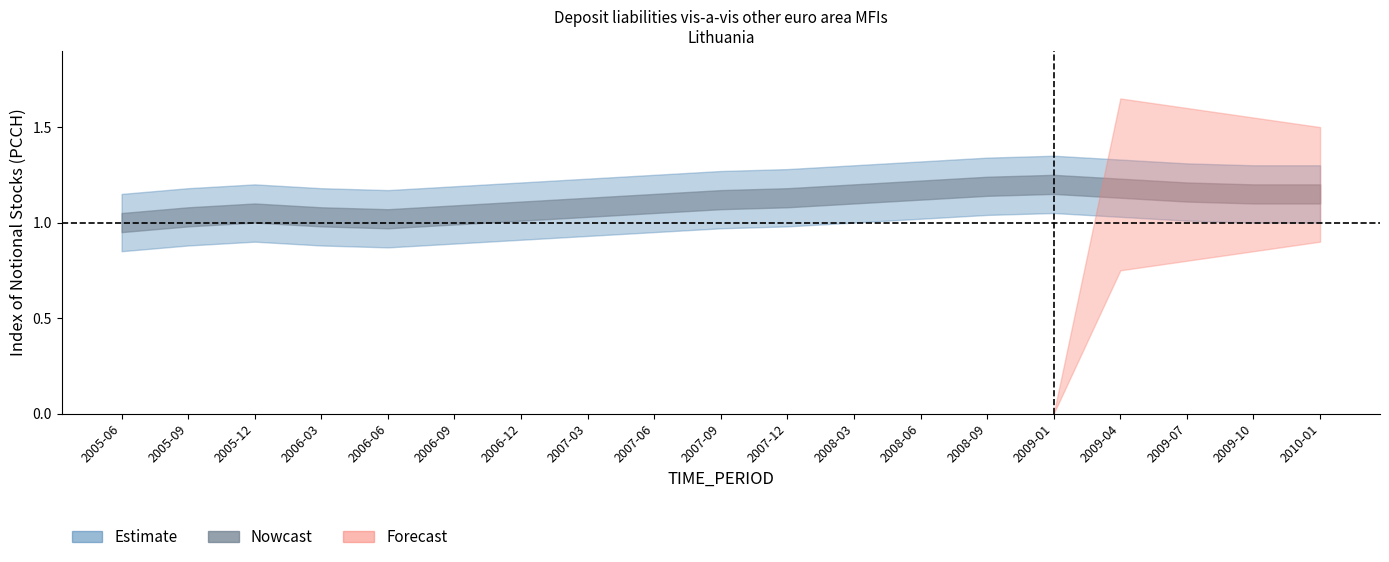

Which series has the largest total across all categories?

Estimate_upper